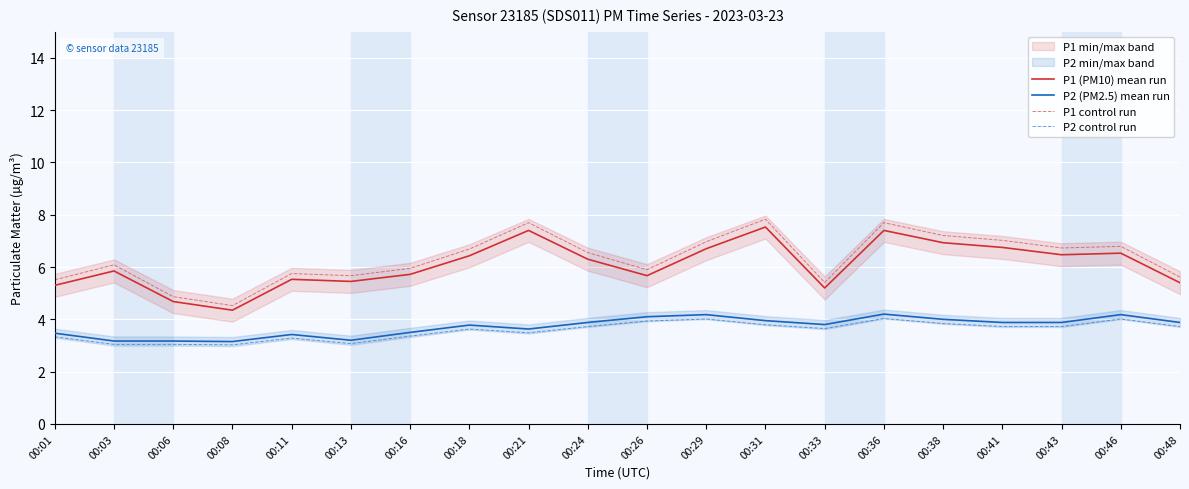

What is the sum of the P2 (PM2.5) mean run values at 00:24 and 00:01?

7.3